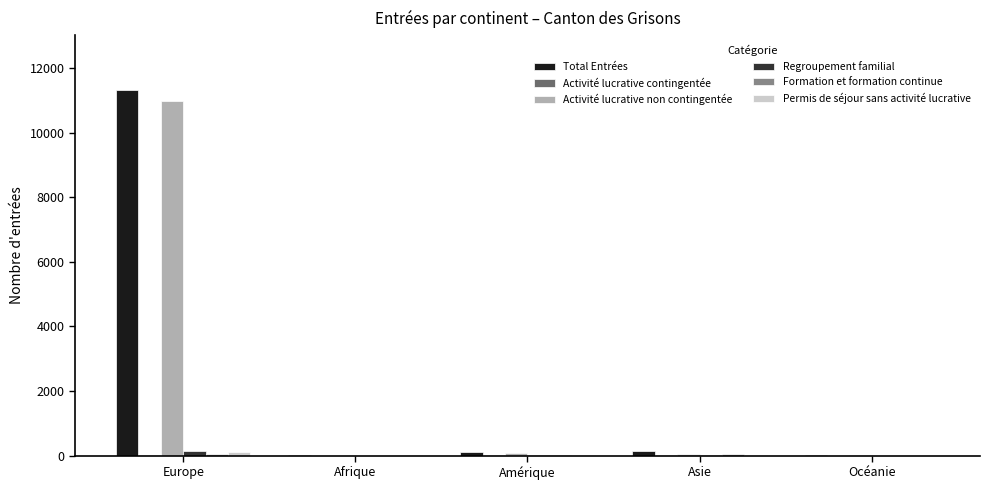

At which label is Activité lucrative non contingentée closest to 5492?

Amérique